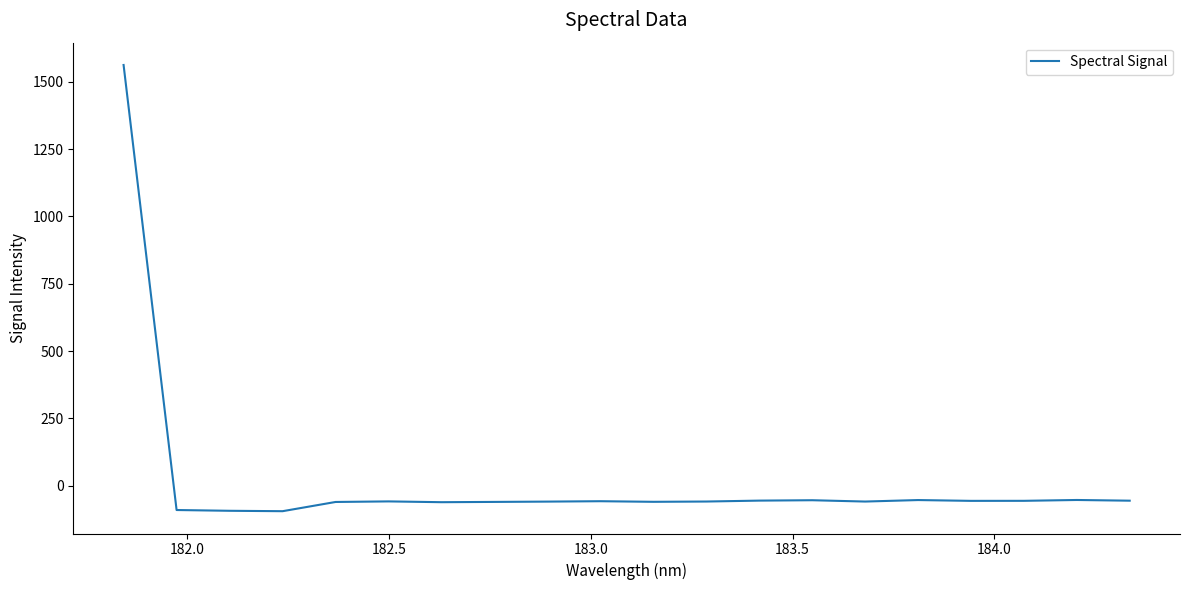

How many positive values are there?

1